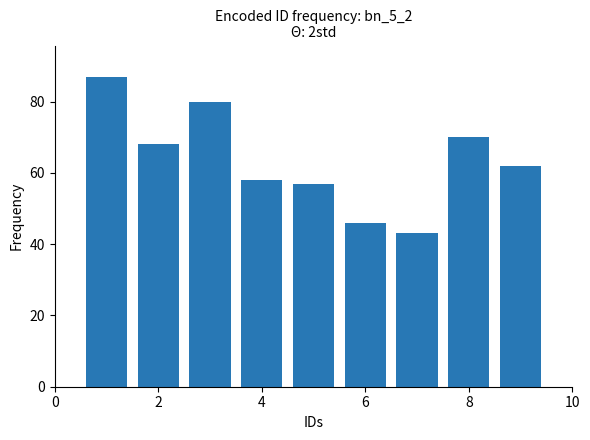

What is the average value?

63